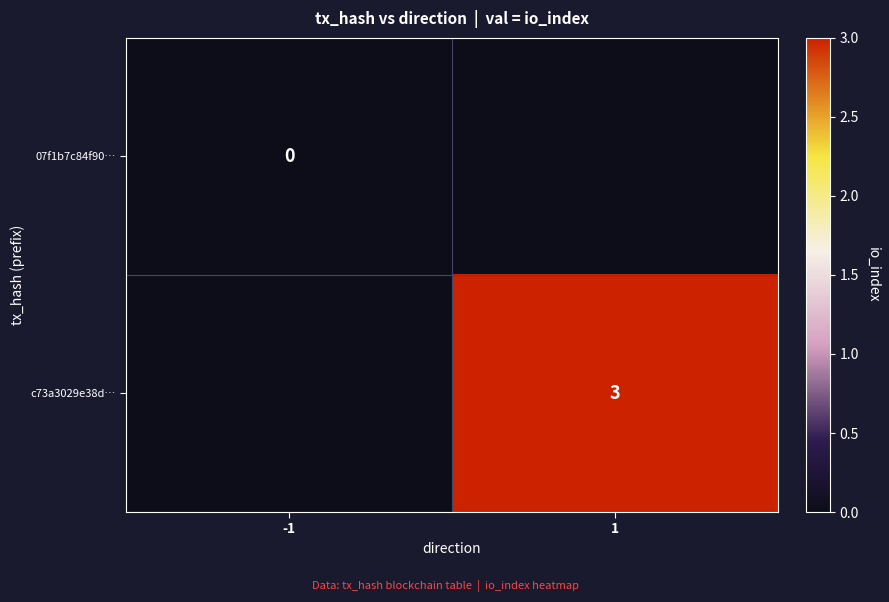

Between -1 and 1, which is larger?

1